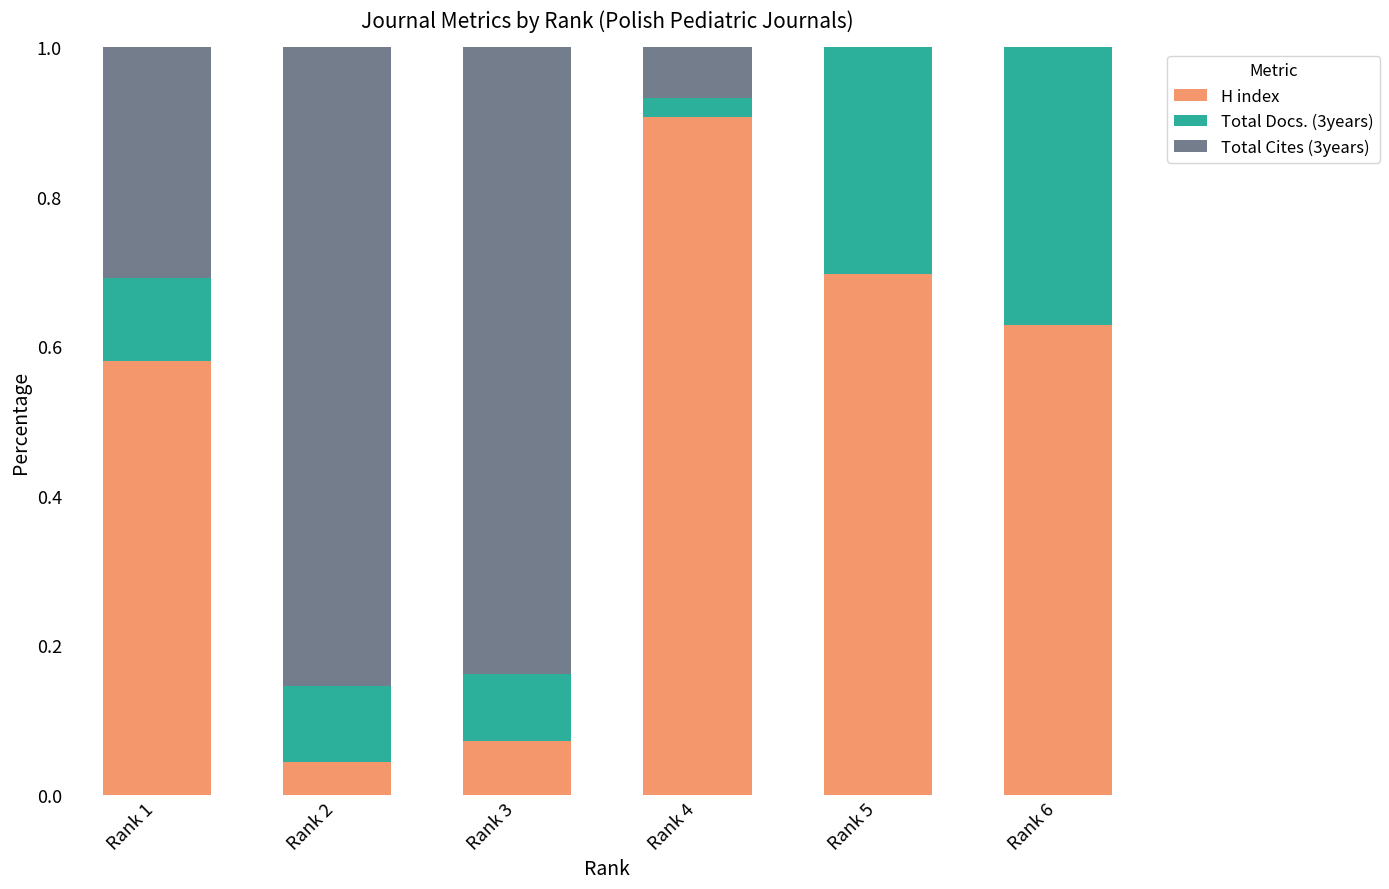

What is the sum of all H index values?

2.9